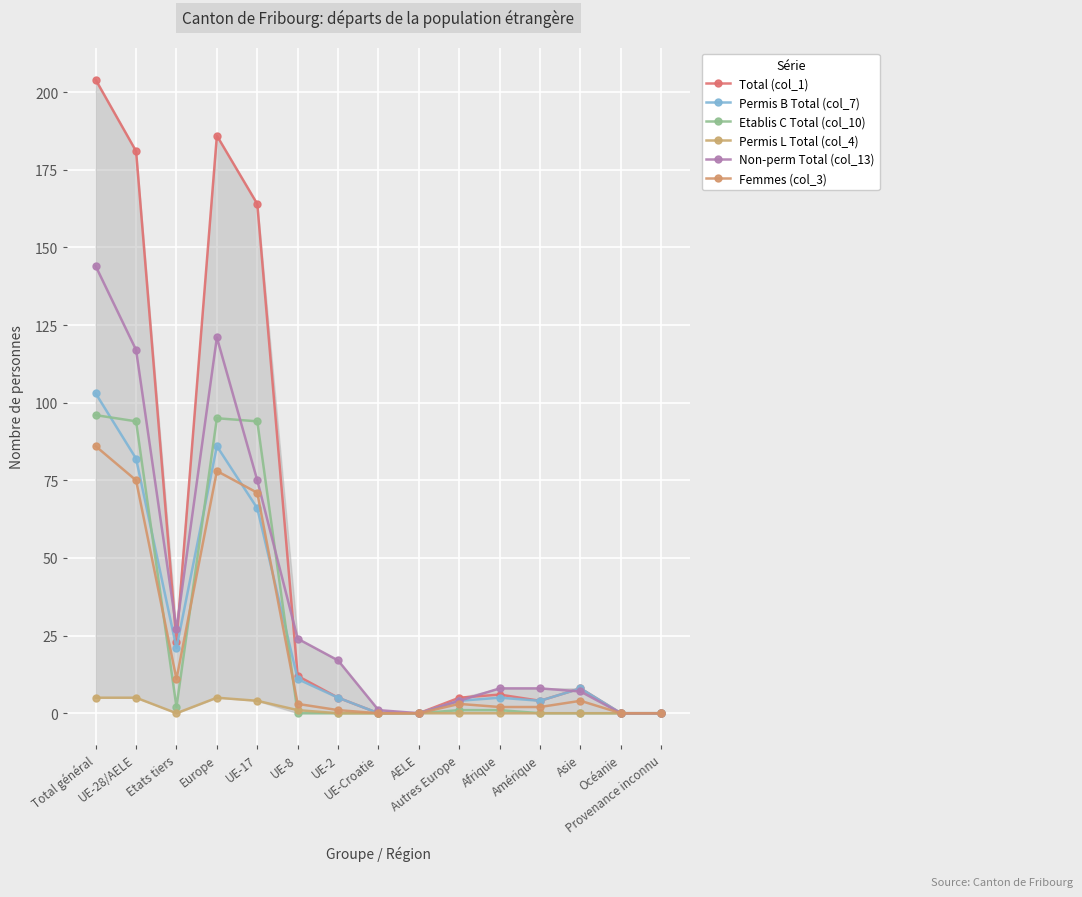

True or false: Permis L Total (col_4) has more than 2 interior local peaks.

False